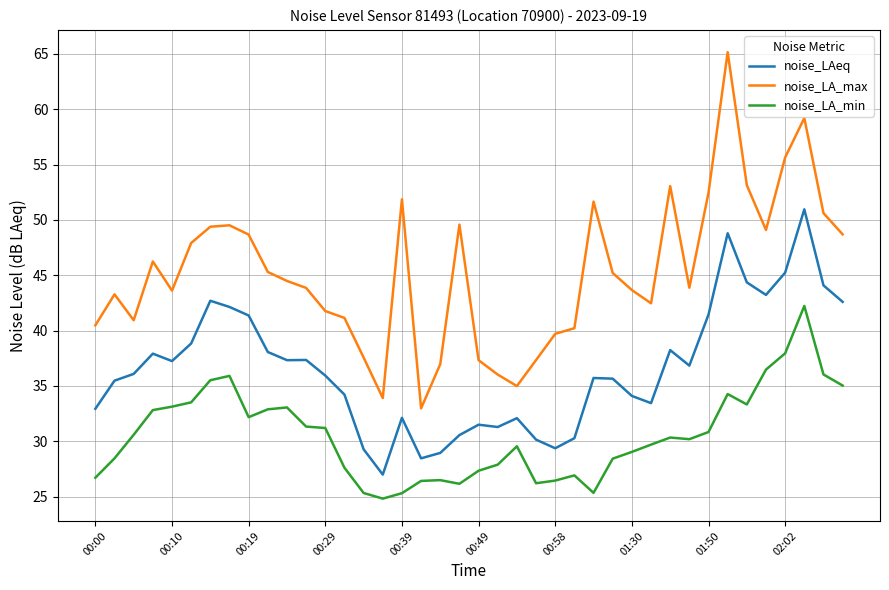

True or false: noise_LA_max and noise_LA_min intersect in this chart.

False